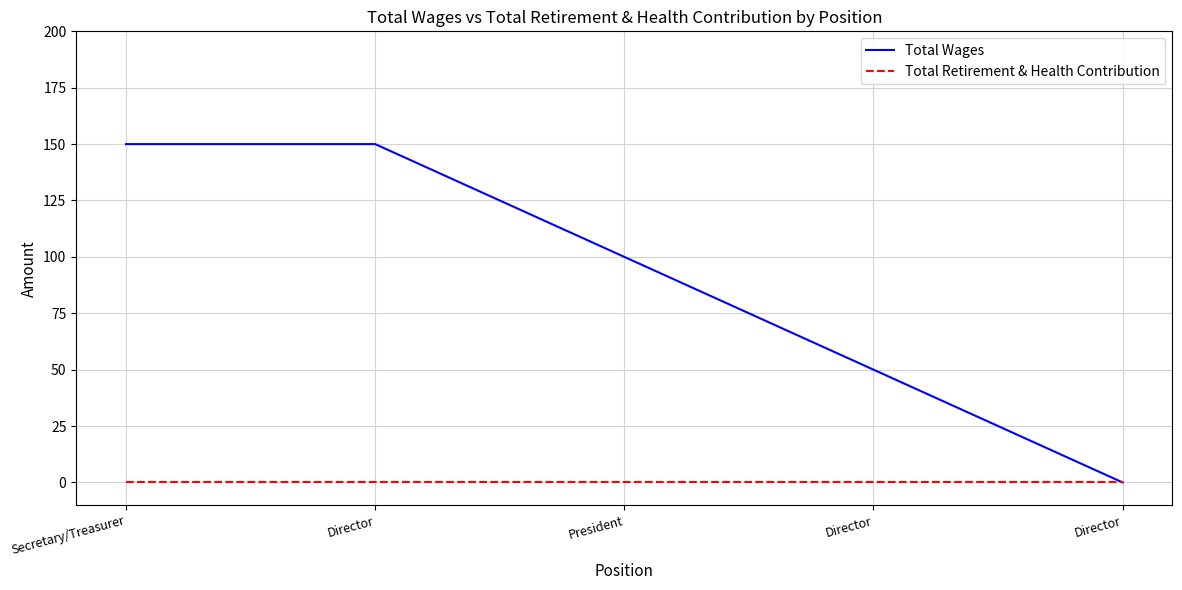

Between President and Director, which series saw the biggest shift?

Total Wages